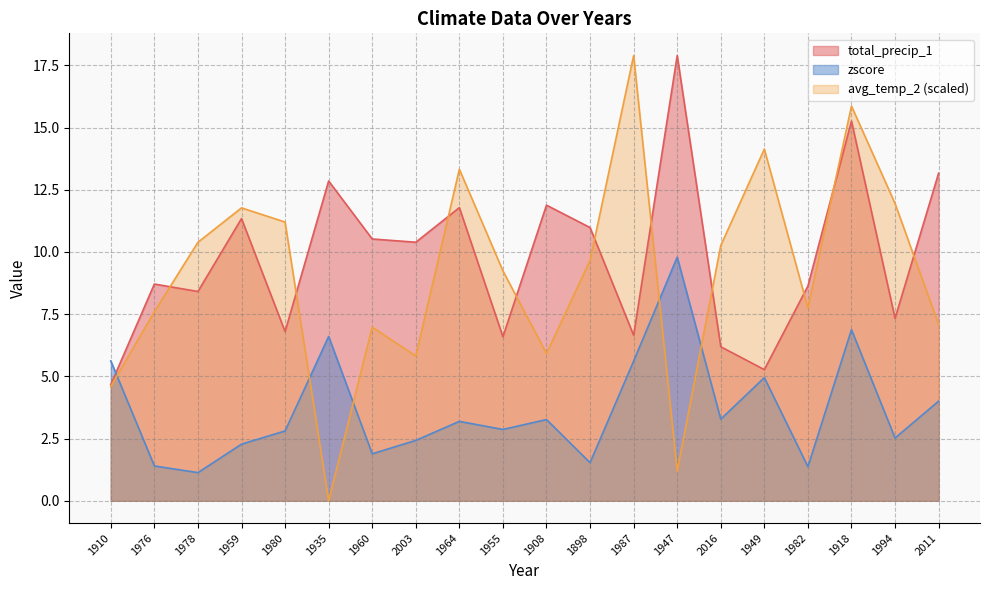

Between which two adjacent categories do total_precip_1 and zscore first intersect?

1910 and 1976